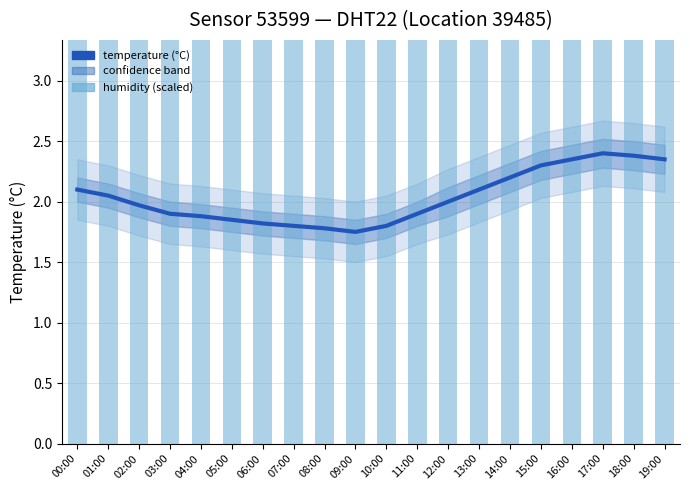

What is the sum of the humidity (scaled) values at 13:00 and 10:00?

30.0